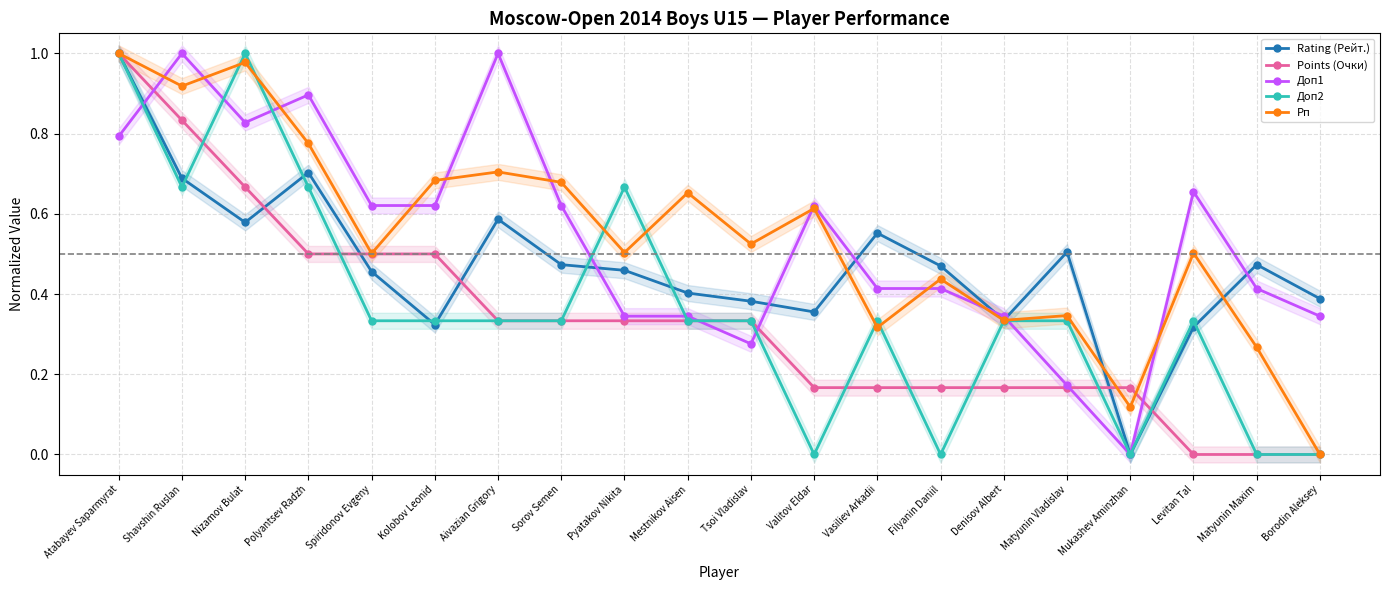

What is the label of the 11th point from the right?

Mestnikov Aisen